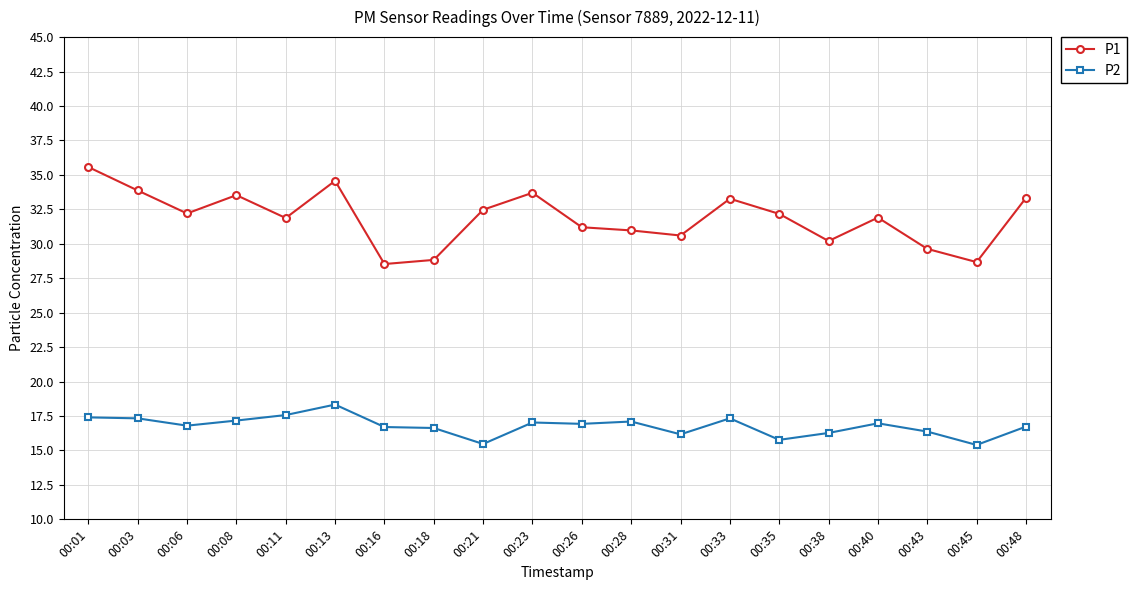

What are all the series names shown in the legend?

P1, P2